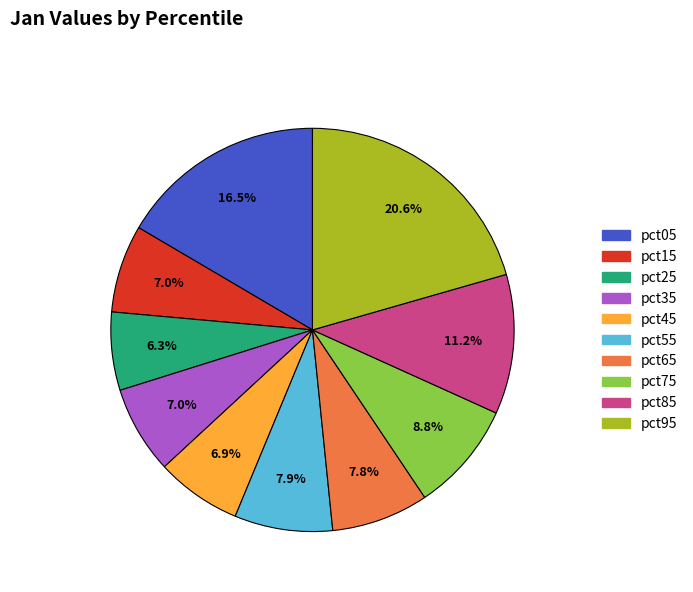

Is the sum of pct35 and pct75 greater than half?

No